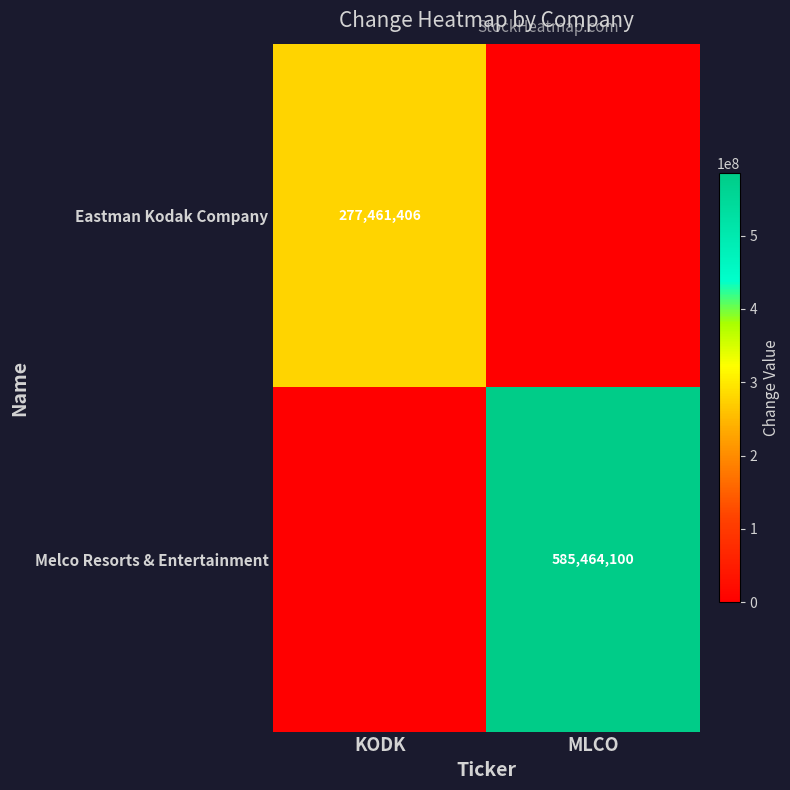

Is the value of Melco Resorts & Entertainment at MLCO greater than the value of Eastman Kodak Company at KODK?

Yes